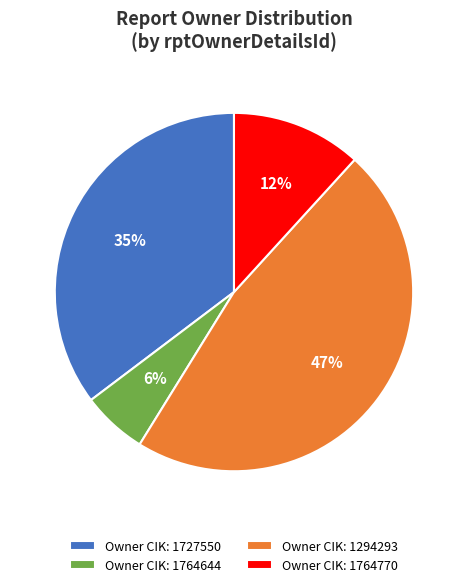

Is there any slice that represents more than half of the pie?

No